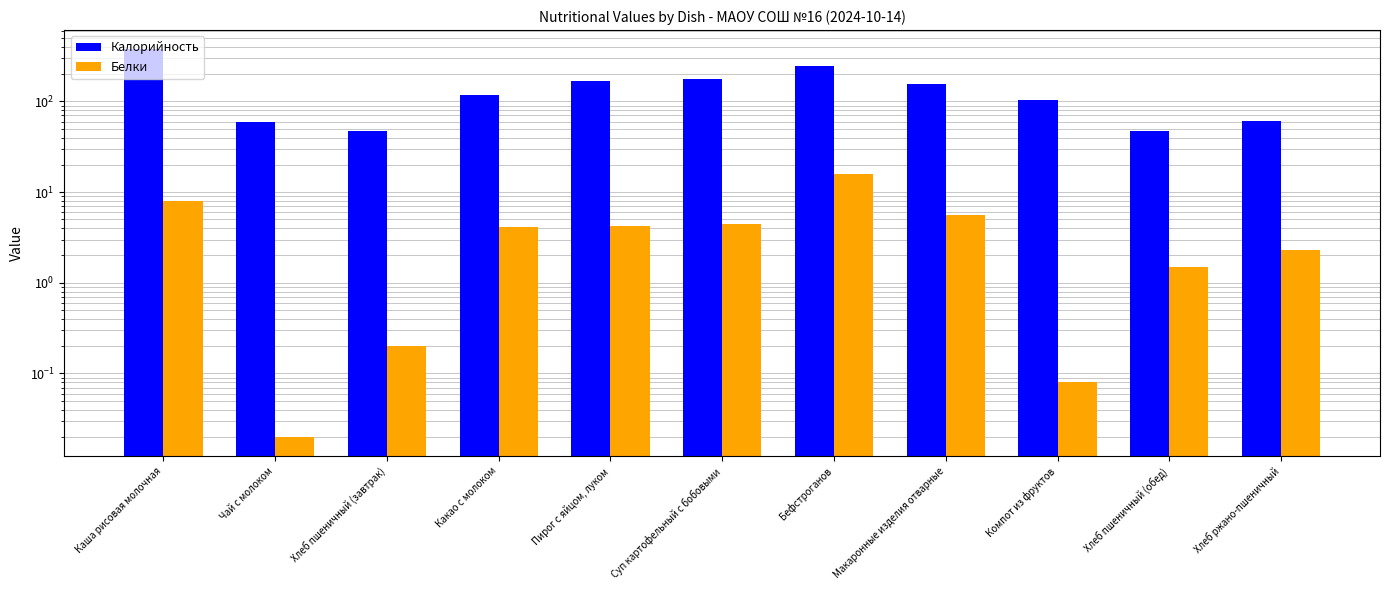

What position from the left is Каша рисовая молочная?

1